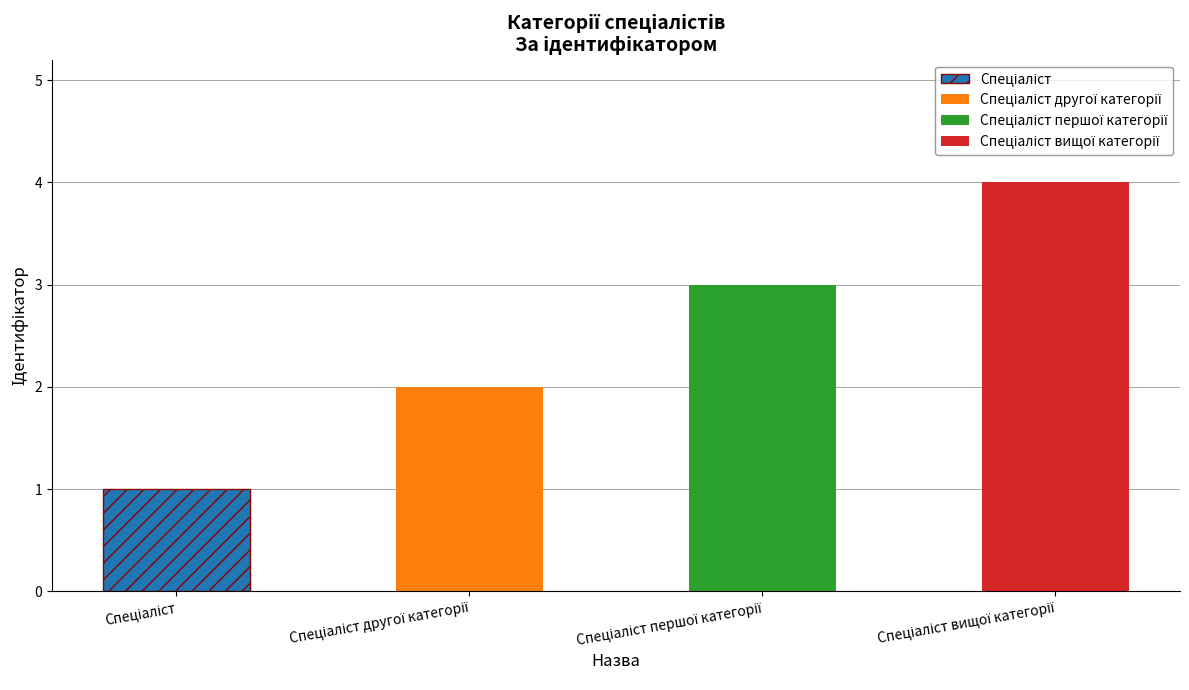

Reading right to left, what are all the values shown in this chart?

4	3	2	1